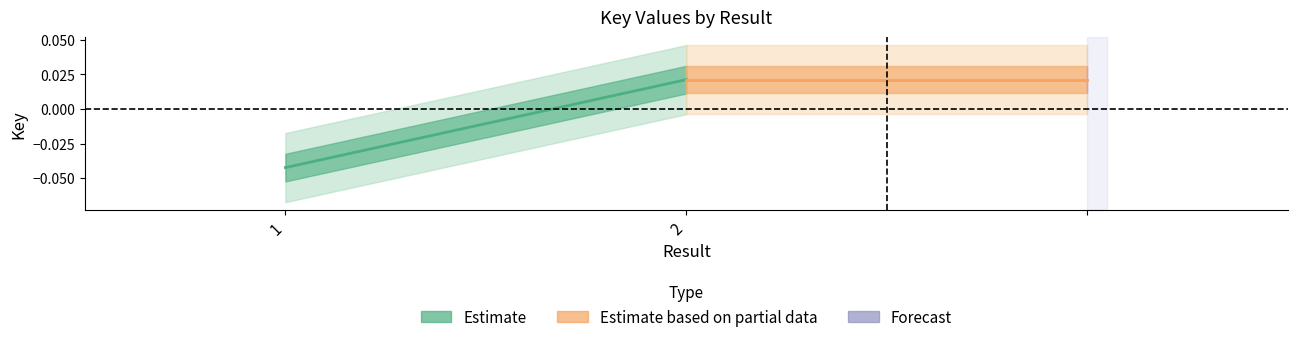

How many lines are shown in the chart?

2